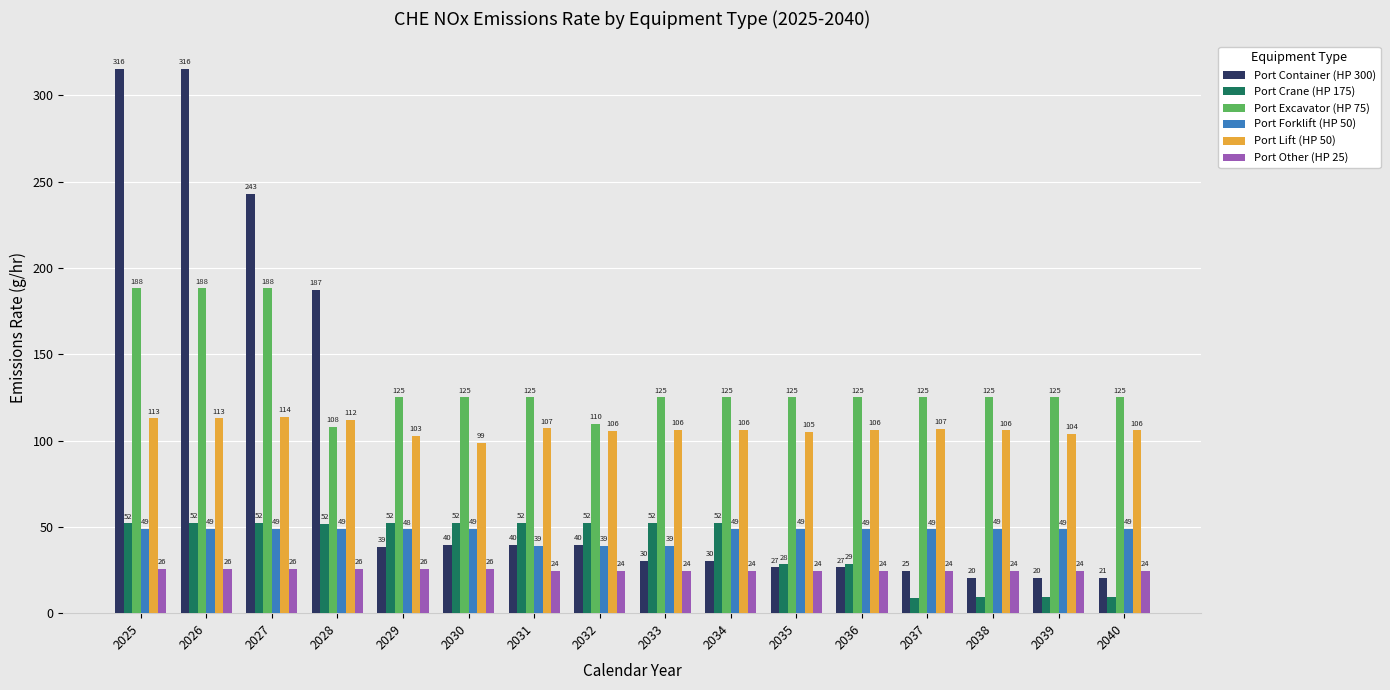

What are all the series names shown in the legend?

Port Container (HP 300), Port Crane (HP 175), Port Excavator (HP 75), Port Forklift (HP 50), Port Lift (HP 50), Port Other (HP 25)